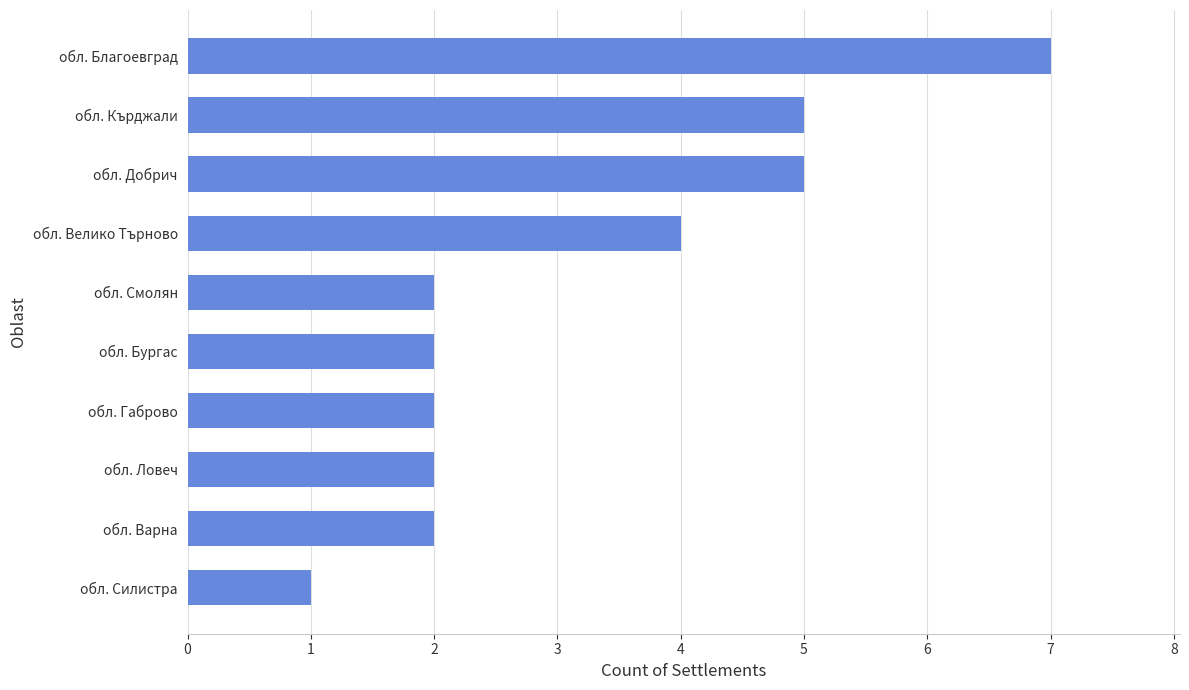

The chart shows a value of 3 at обл. Варна. True or false?

False